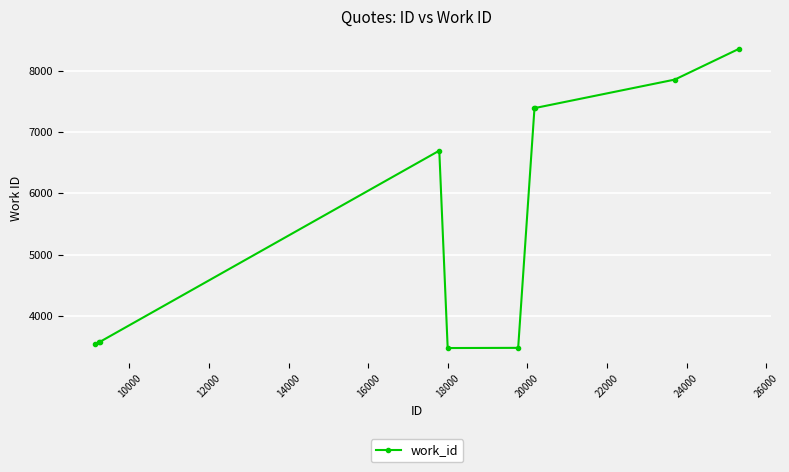

True or false: the data has more than 2 interior local peaks.

False